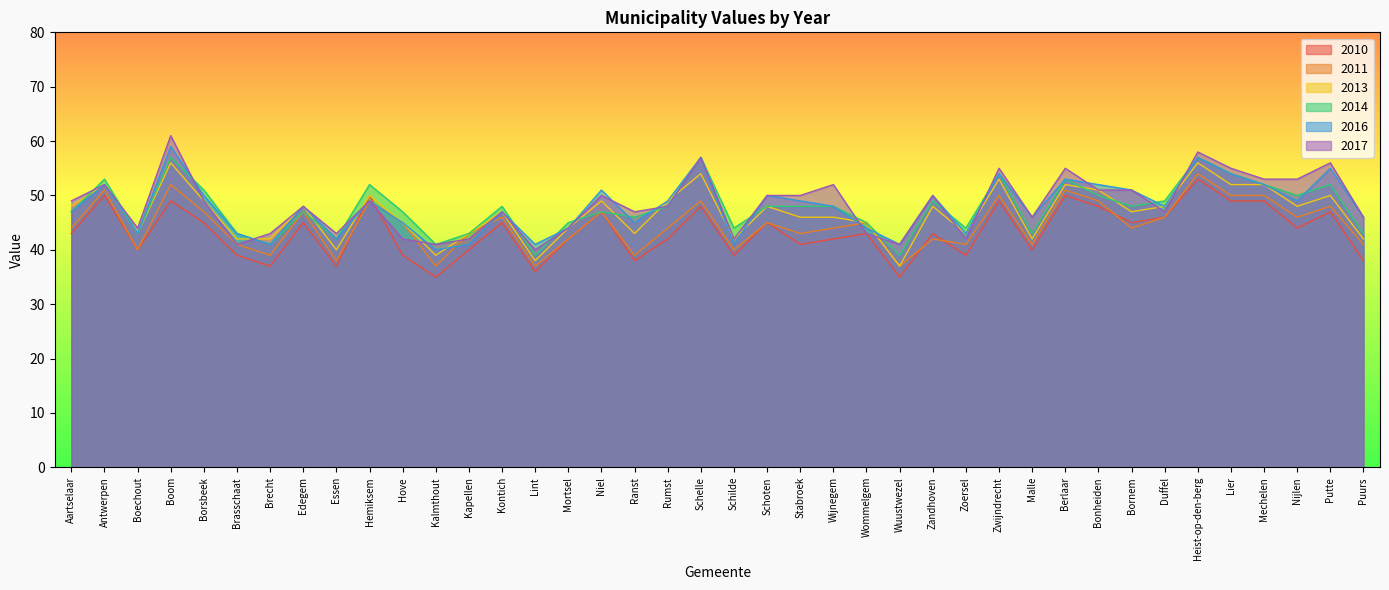

What is the label of the 6th point from the left?

Brasschaat